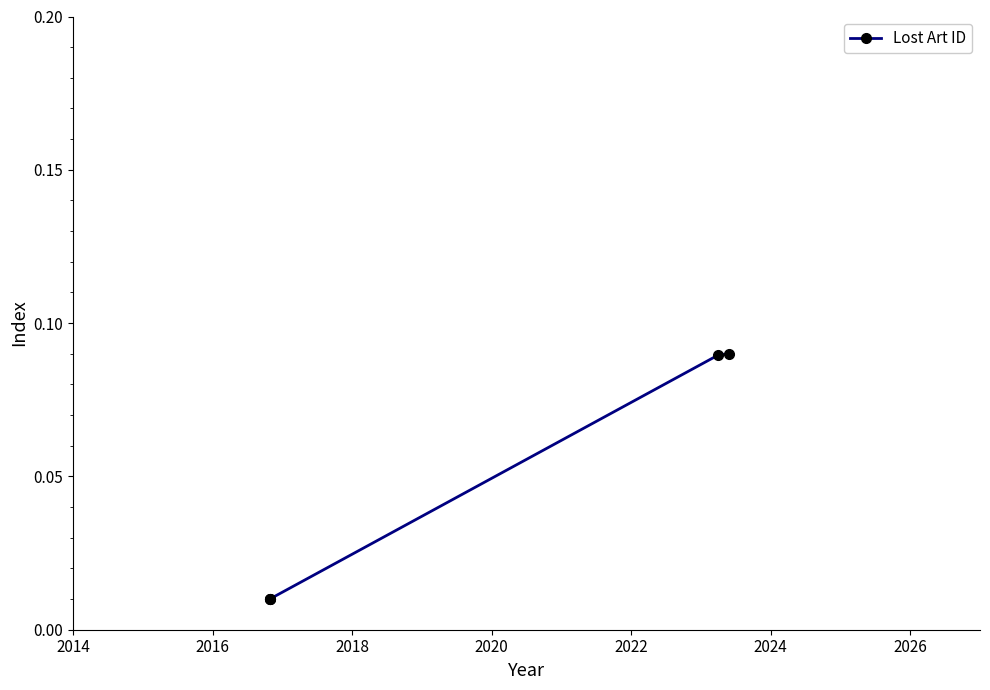

Does the chart have visible grid lines?

No